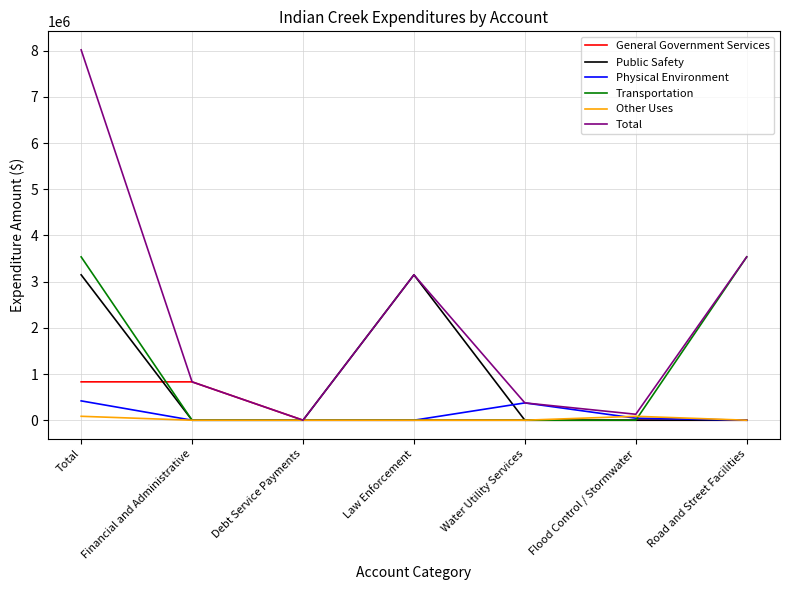

Which series has the largest total across all categories?

Total